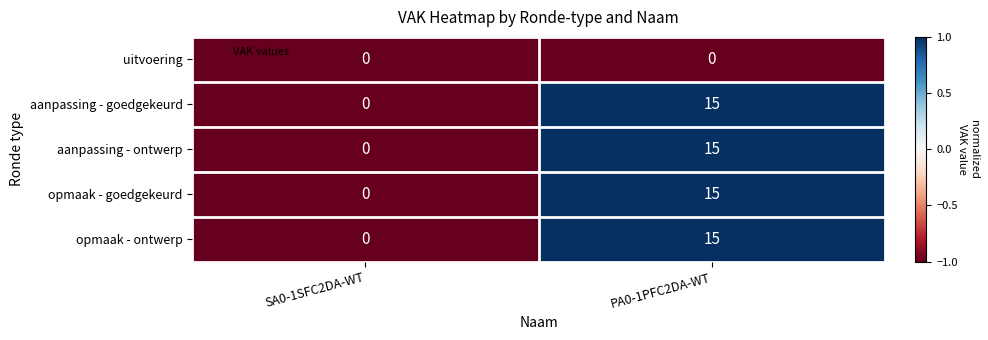

The value of opmaak - goedgekeurd at PA0-1PFC2DA-WT is 3. True or false?

False